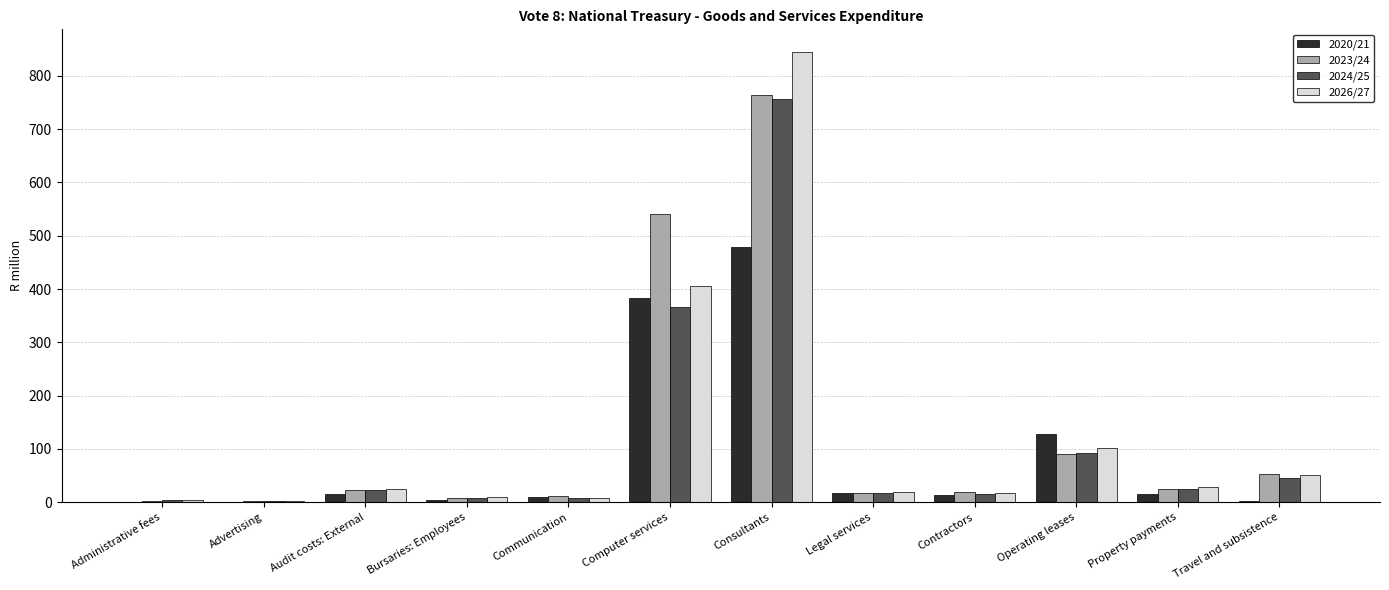

The 2024/25 series shows 46.3 at Travel and subsistence. True or false?

True